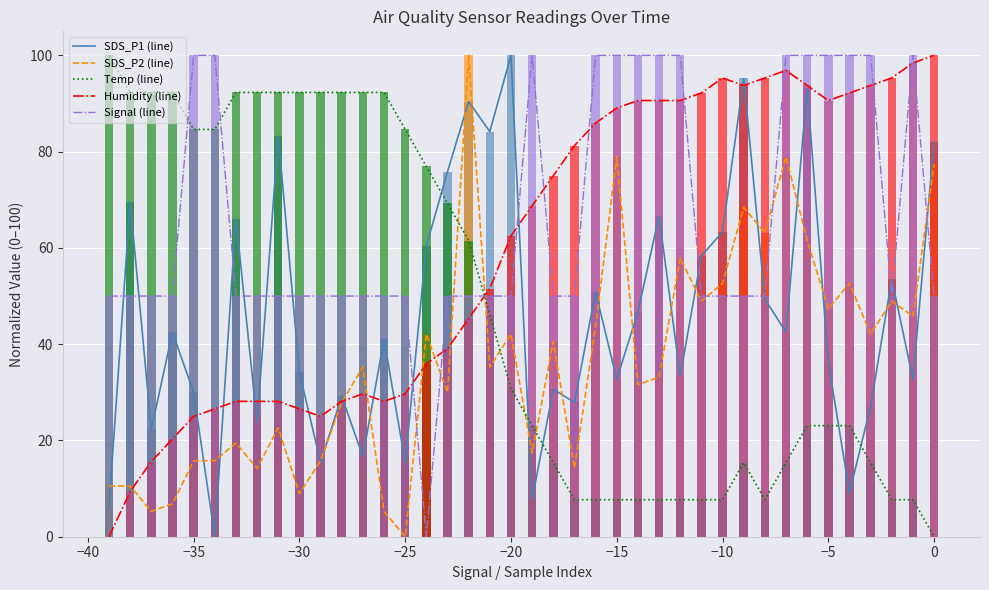

Is it true that Temp (line) equals 3.9 at −10?

False